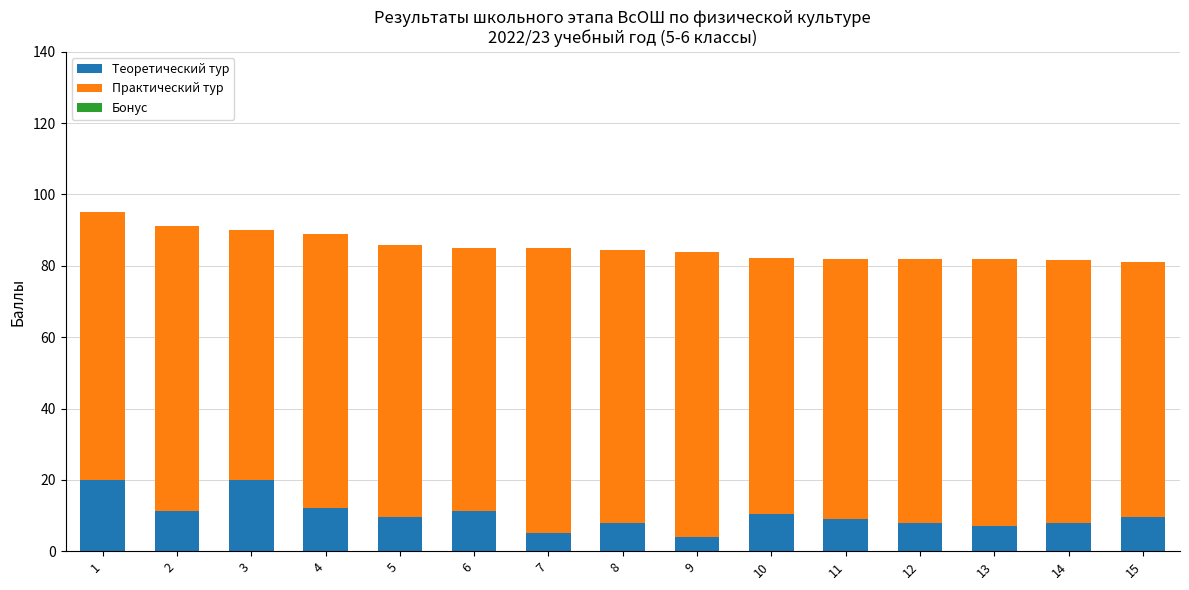

True or false: Теоретический тур has a value of 9.6 at 15.

True